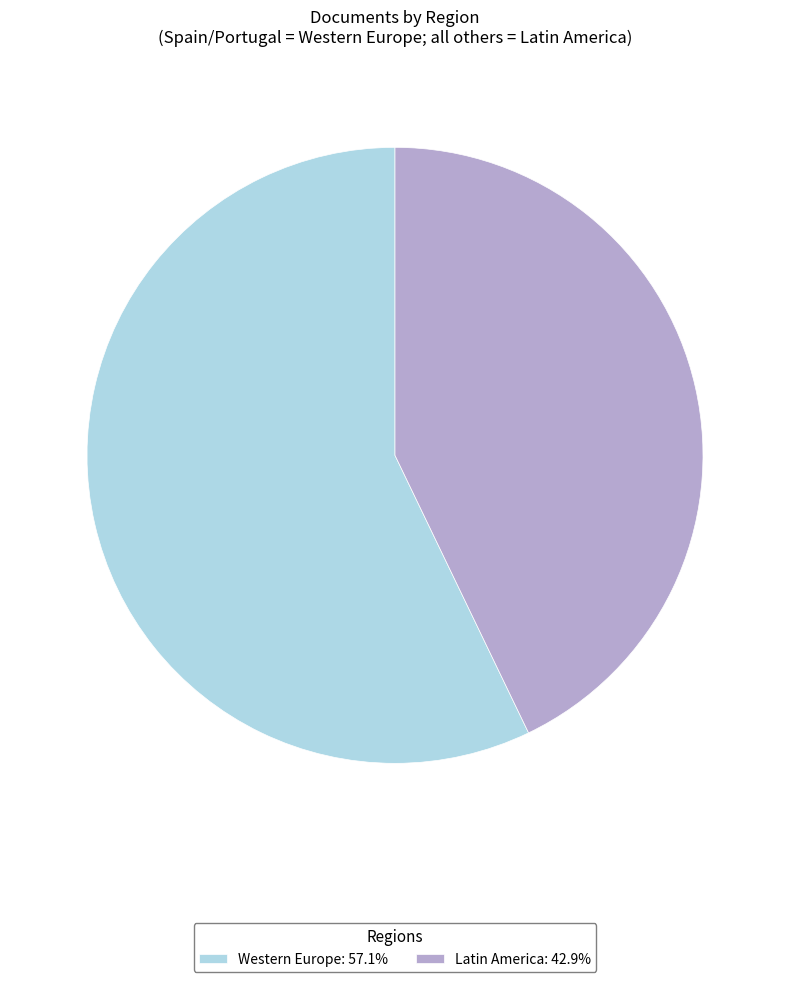

Approximately how many times larger is the value at Latin America: 42.9% compared to Western Europe: 57.1%?

0.8